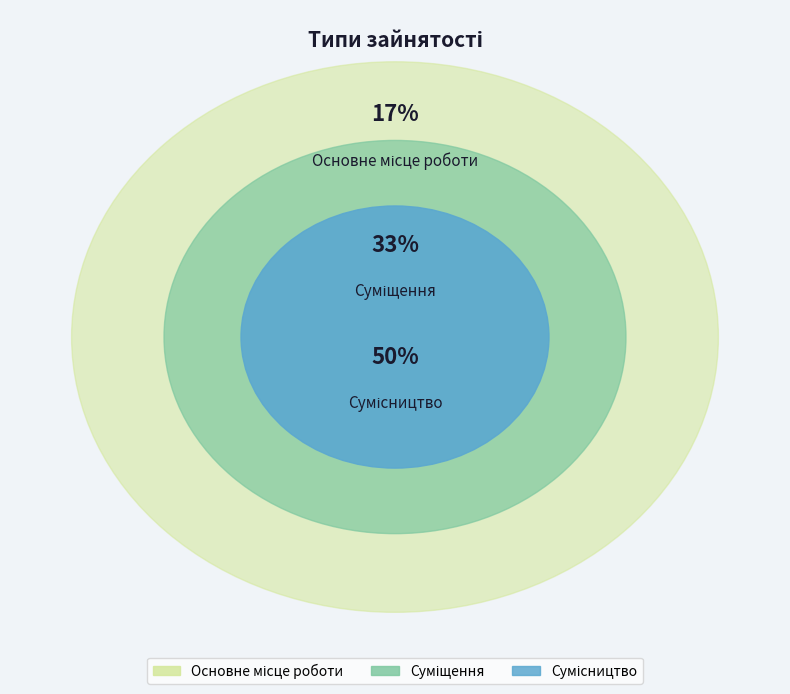

True or false: Сумісництво accounts for 50% of the total.

True